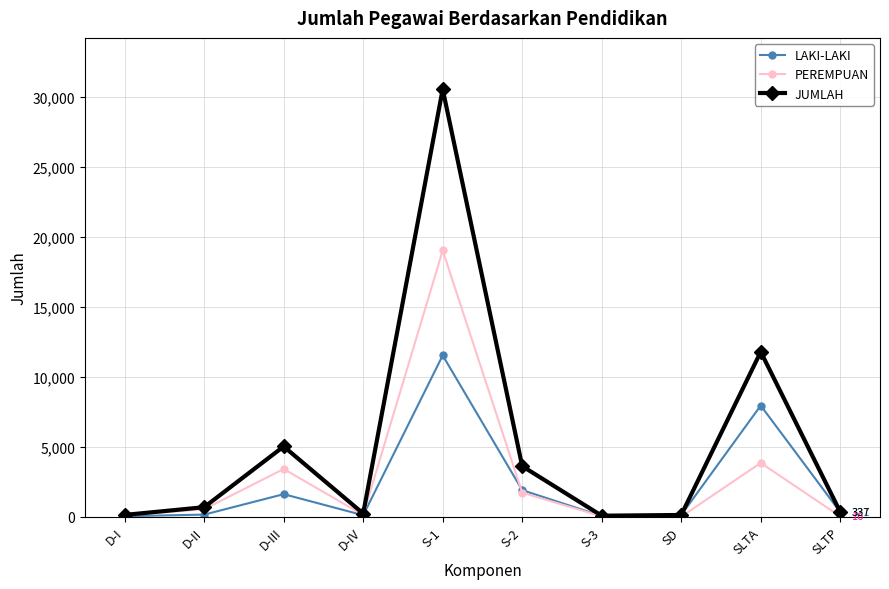

What is the spread (max minus min) of values at S-2?

1894